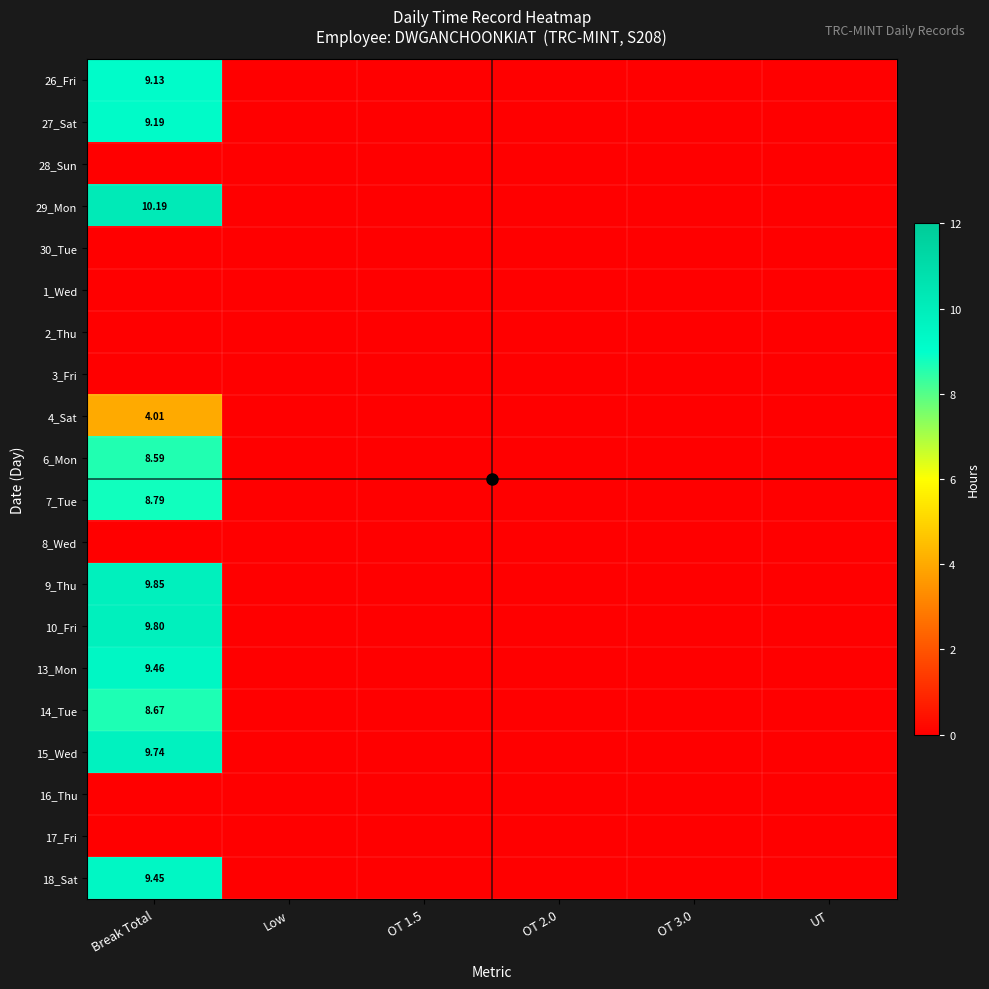

What is the difference between the highest and lowest values at Break Total?

10.2